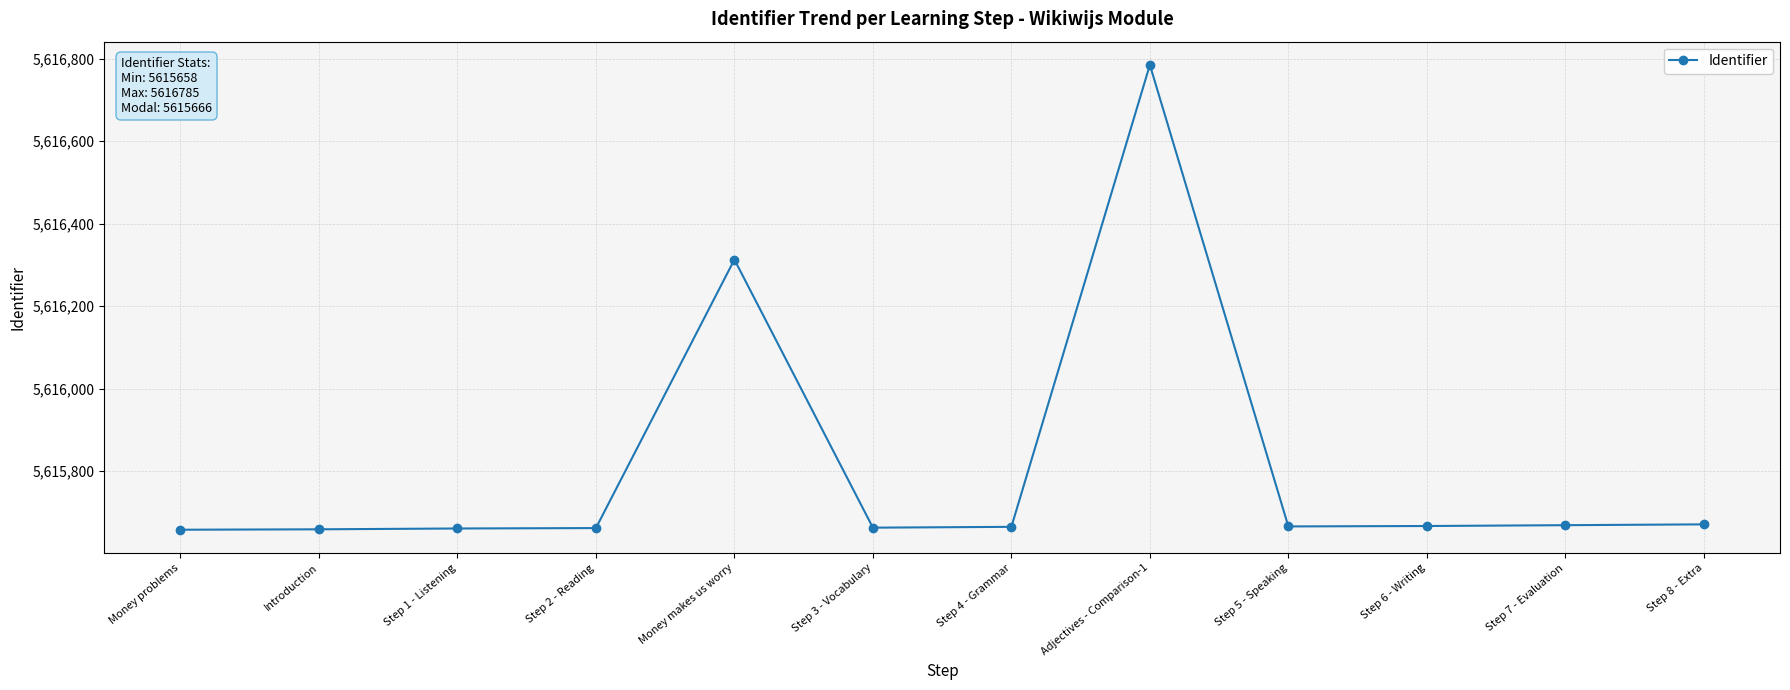

What is the greatest value displayed?

5616785